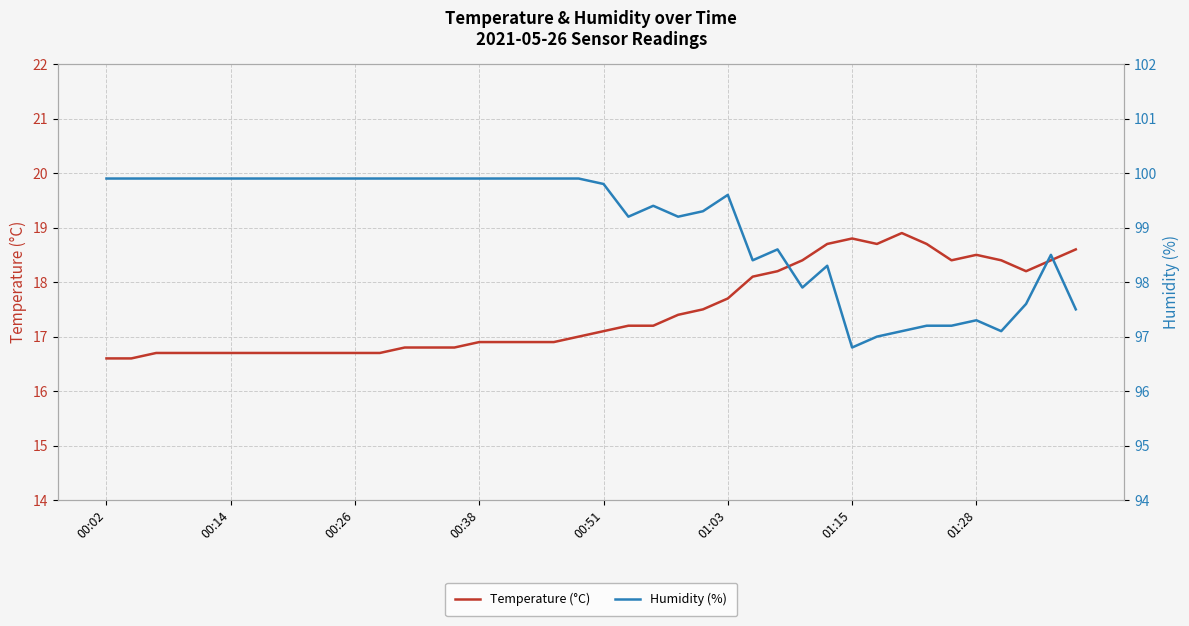

What is the difference between the Humidity (%) values at 24 and 26?

0.9